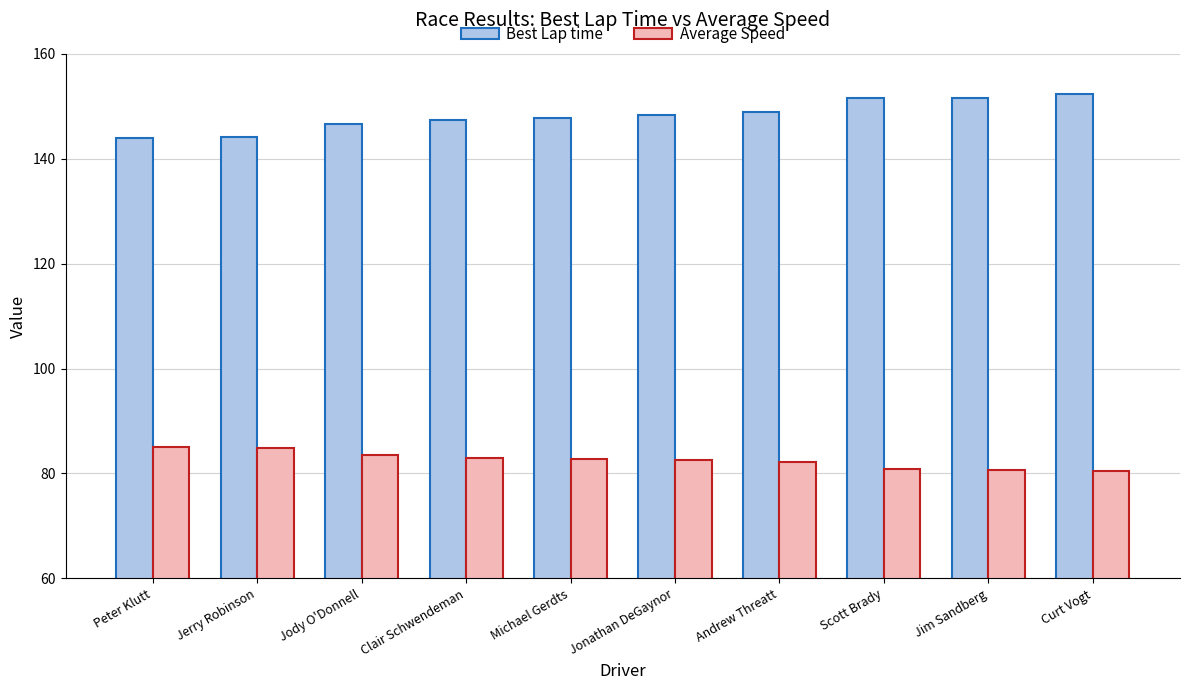

What is the difference between the highest and lowest values at Jonathan DeGaynor?

65.7